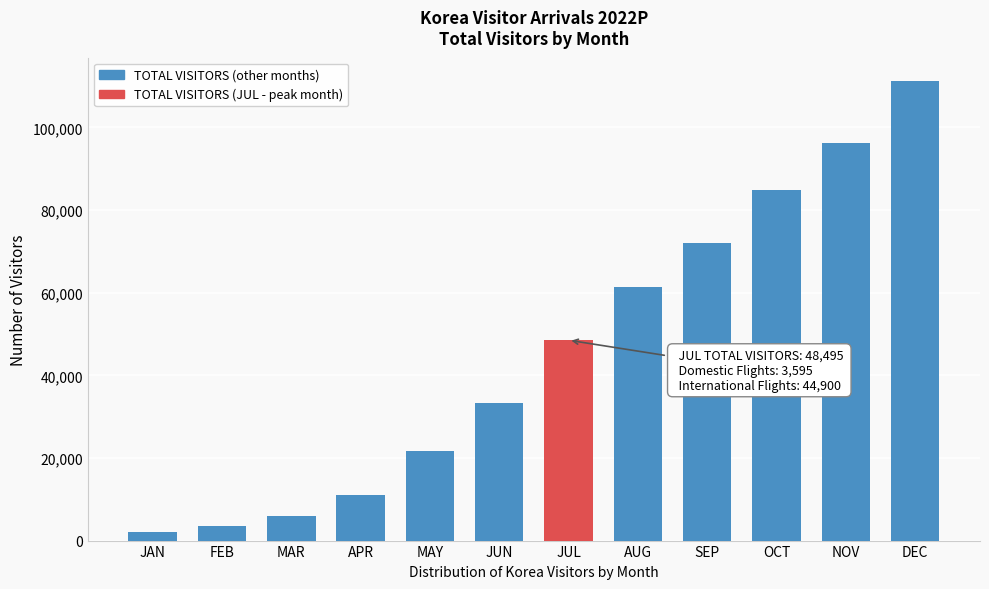

Reading right to left, extract all data points from this chart.

111298.4	96260.1	84937.1	71971.5	61449.5	48495.2	33264.9	21774.3	11106.3	5845.6	3626.9	2126.4